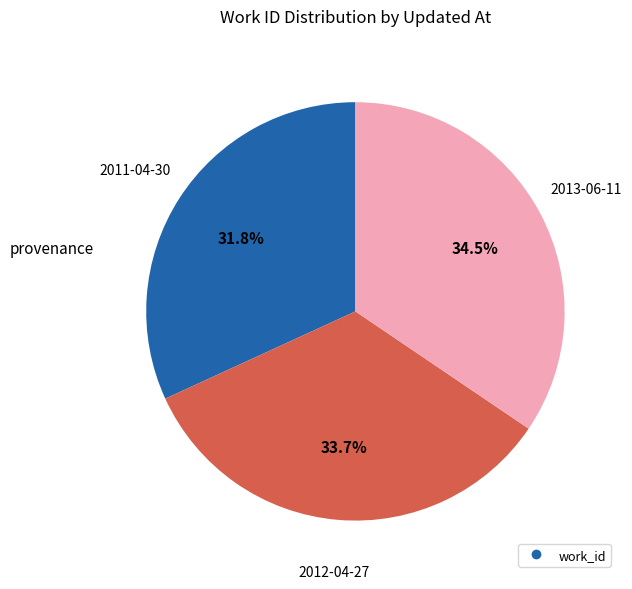

Is there a majority slice in this chart?

No